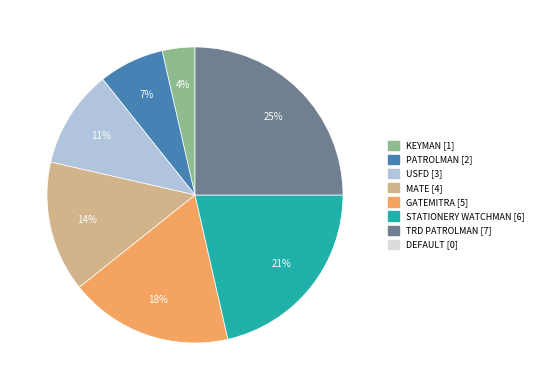

To the nearest percent, what is the difference between the largest and smallest slice percentages?

21%